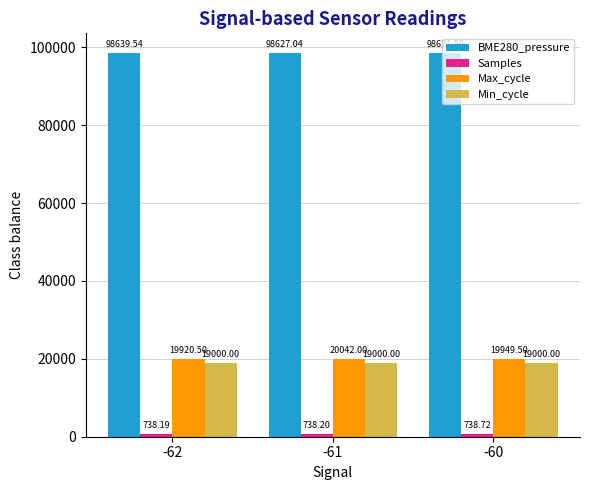

What is the sum of the Min_cycle values at -62 and -61?

38000.0